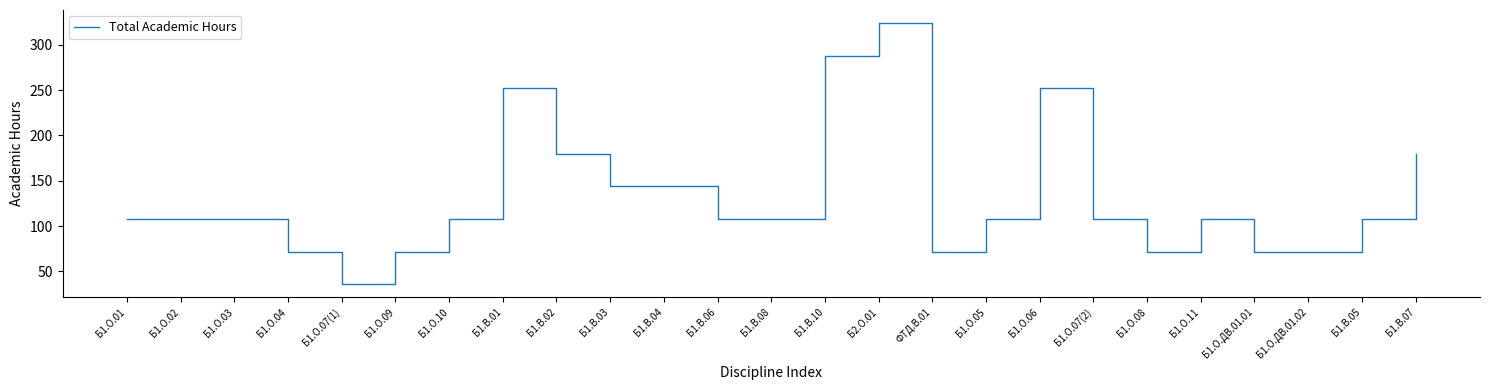

What is the maximum value shown in the chart?

324